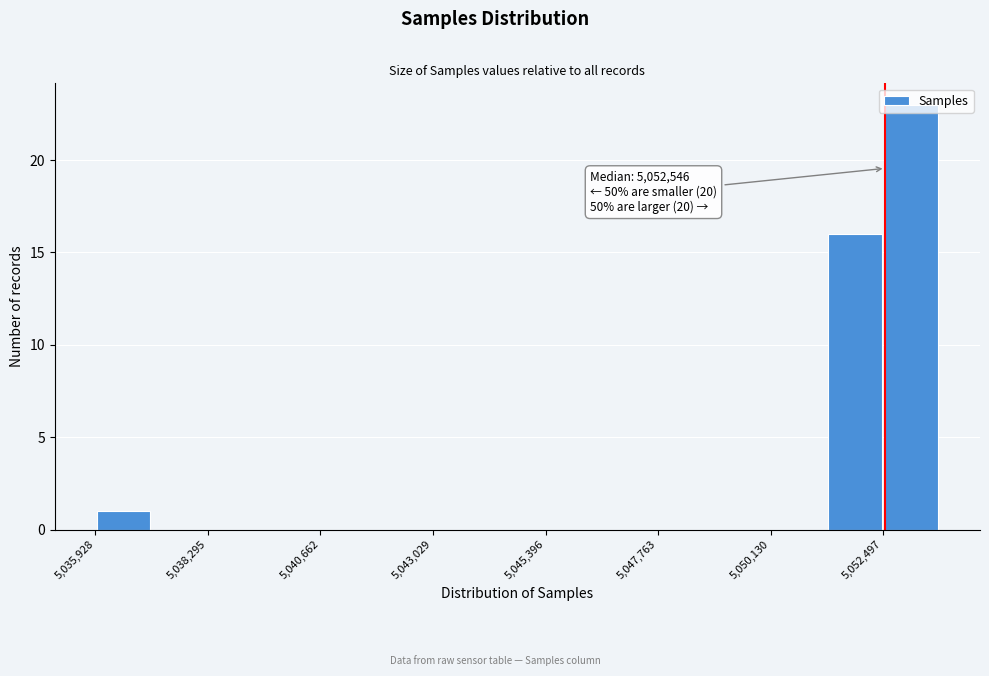

Read against the x-axis, roughly where is the centre of the tallest bar?

5053000